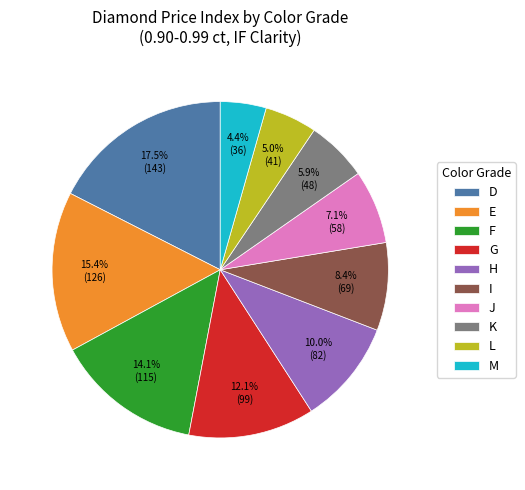

What percentage is the L slice, to the nearest percent?

5%